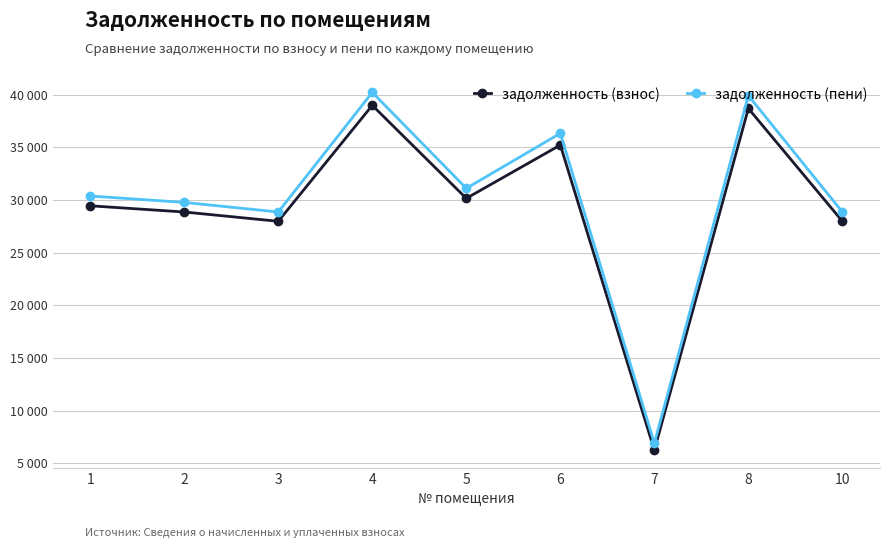

Where does the задолженность (пени) series first go above 30378?

4